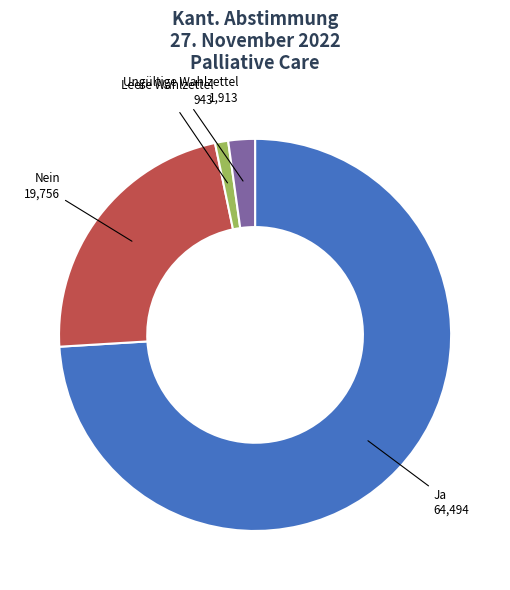

The Ungültige Wahlzettel slice represents 2% of the pie. True or false?

True